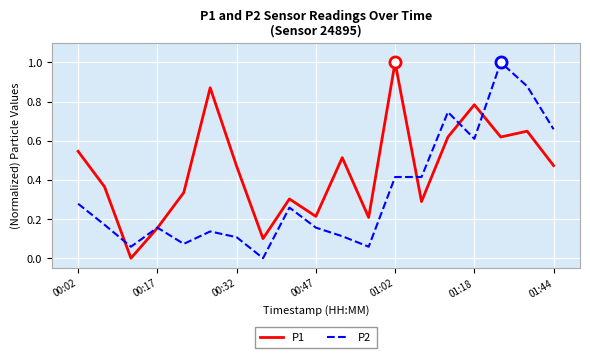

How many distinct data groups are displayed?

2